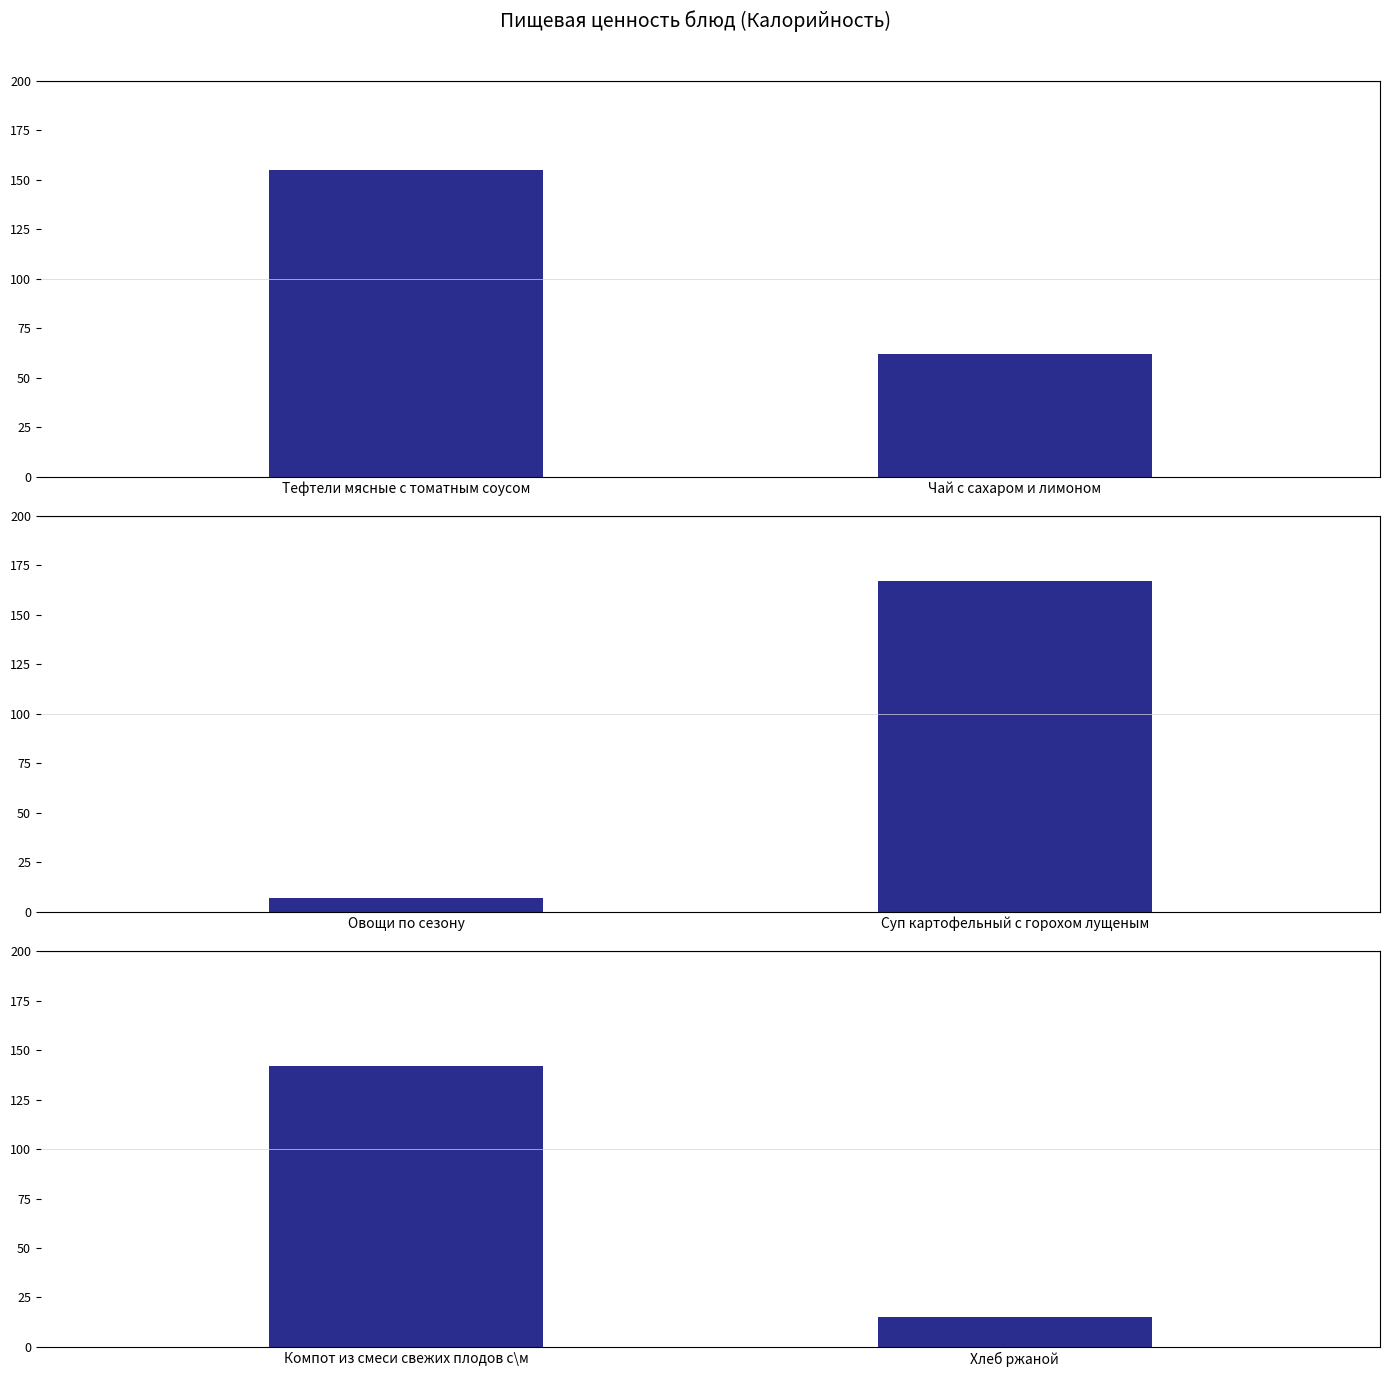

What position from the left is Хлеб ржаной?

2